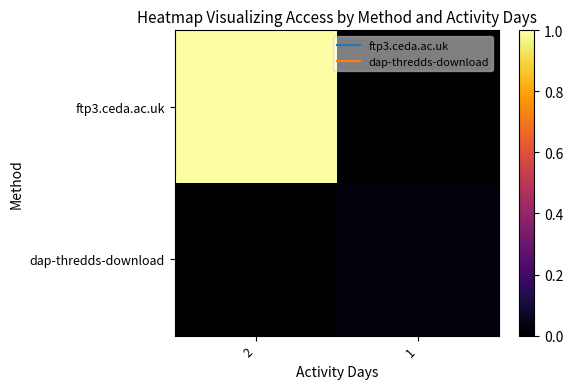

At which category is the sum across all series the highest?

2